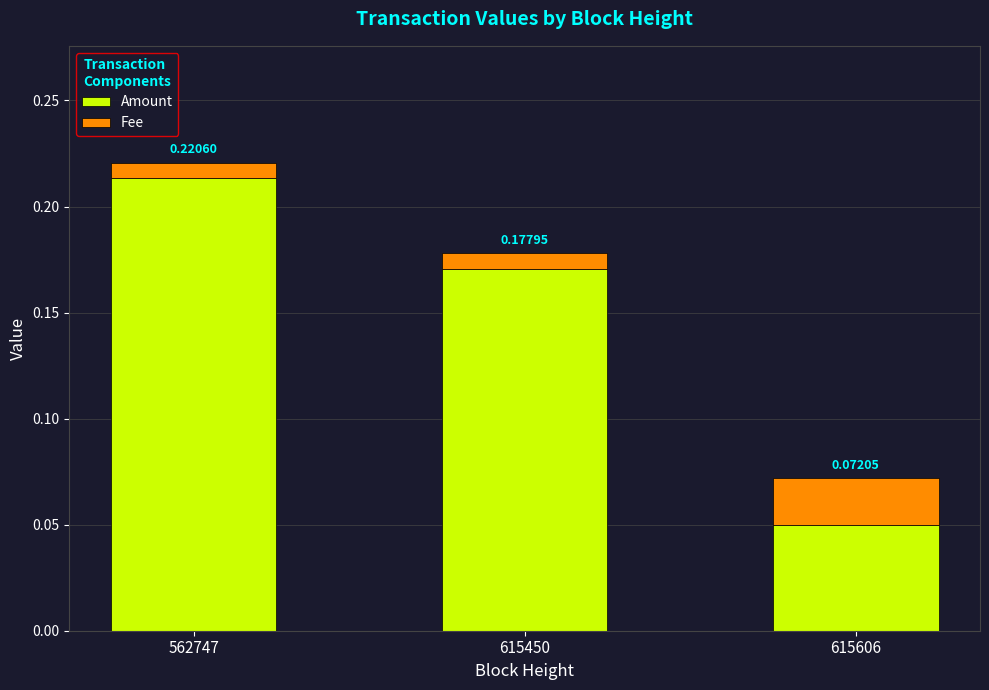

The value of Amount at 615450 is 0.0. True or false?

False